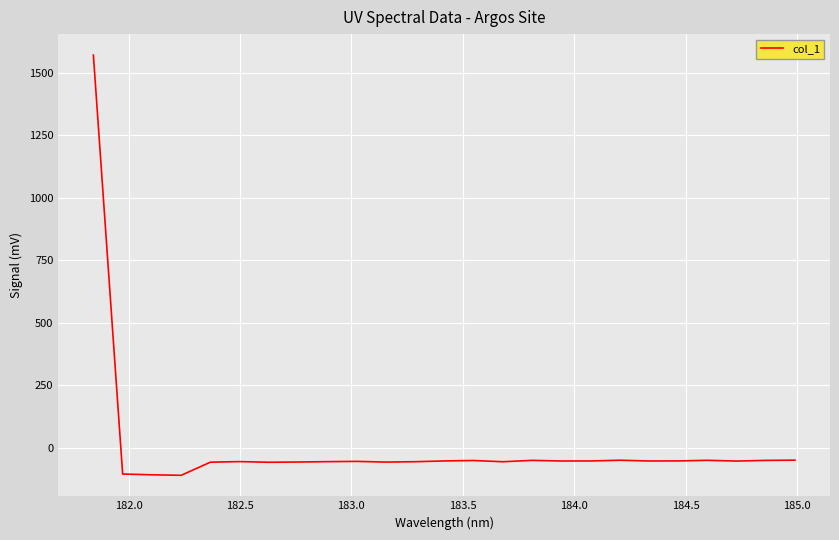

Does the chart display data point markers on the line(s)?

No